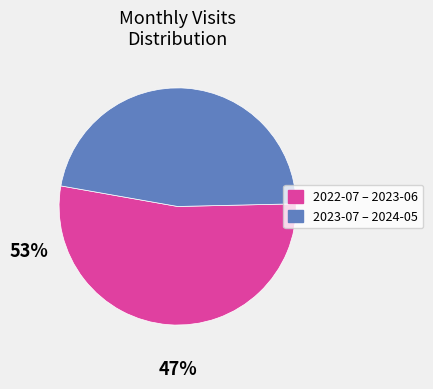

Is there a majority slice in this chart?

Yes